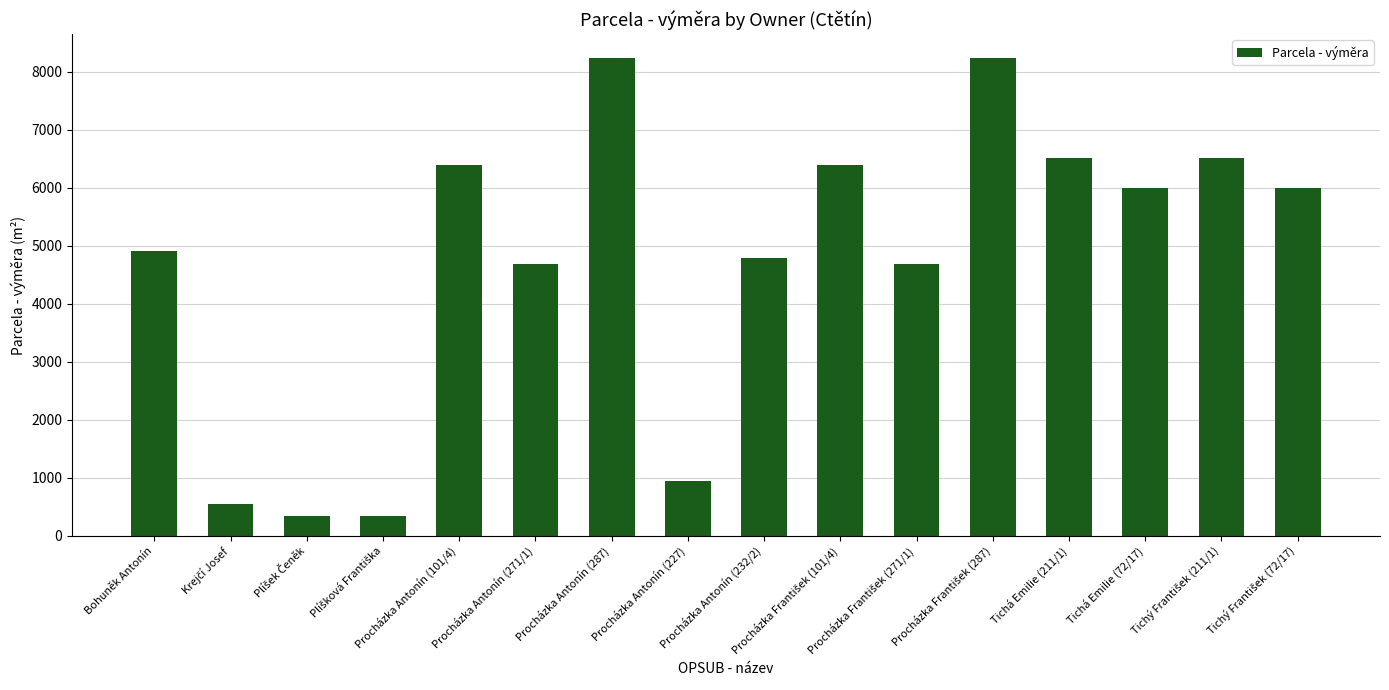

What is the greatest value displayed?

8236